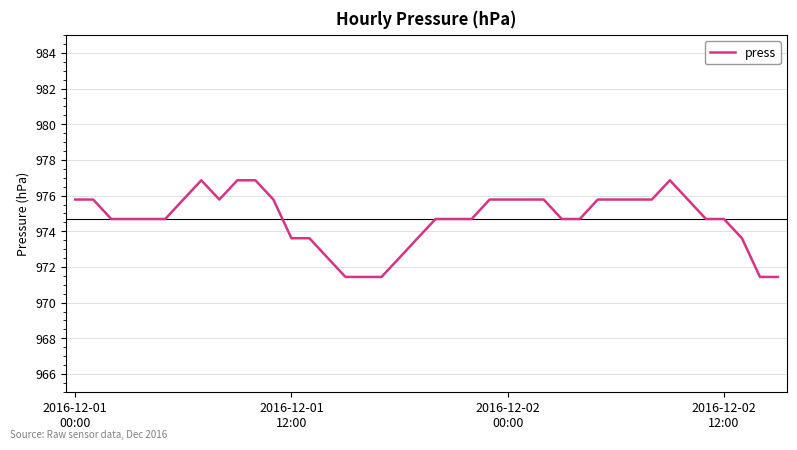

What is the smallest value displayed?

971.4